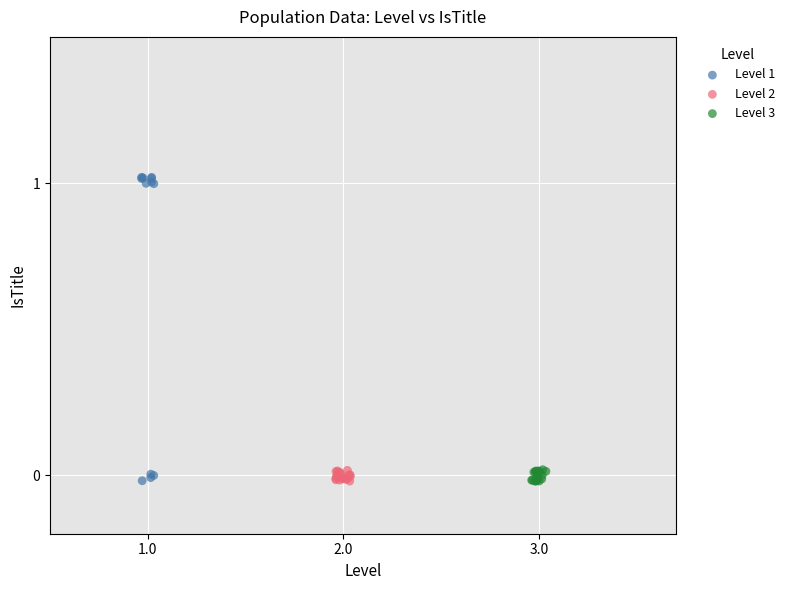

Which series has the largest Y range (max minus min)?

Level 1